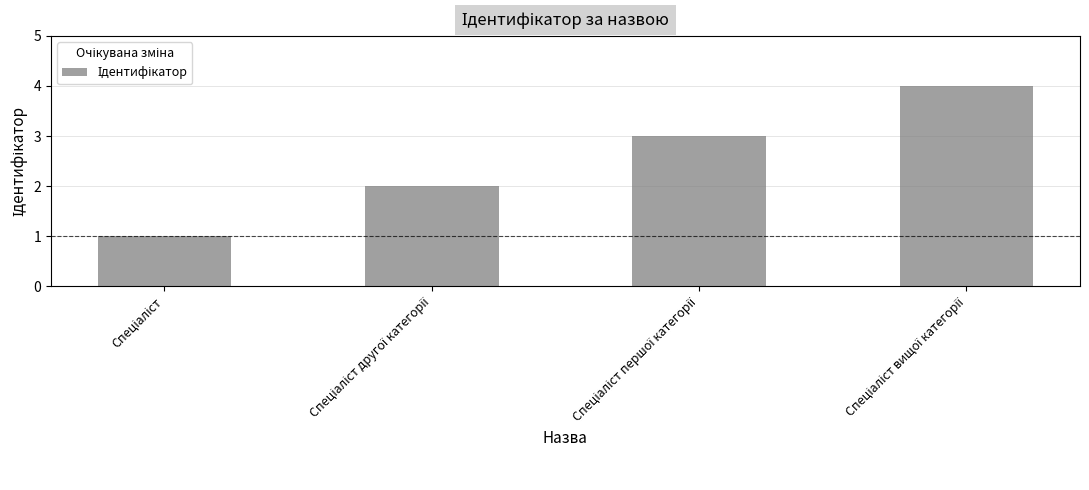

What is the difference between the maximum and minimum values?

3